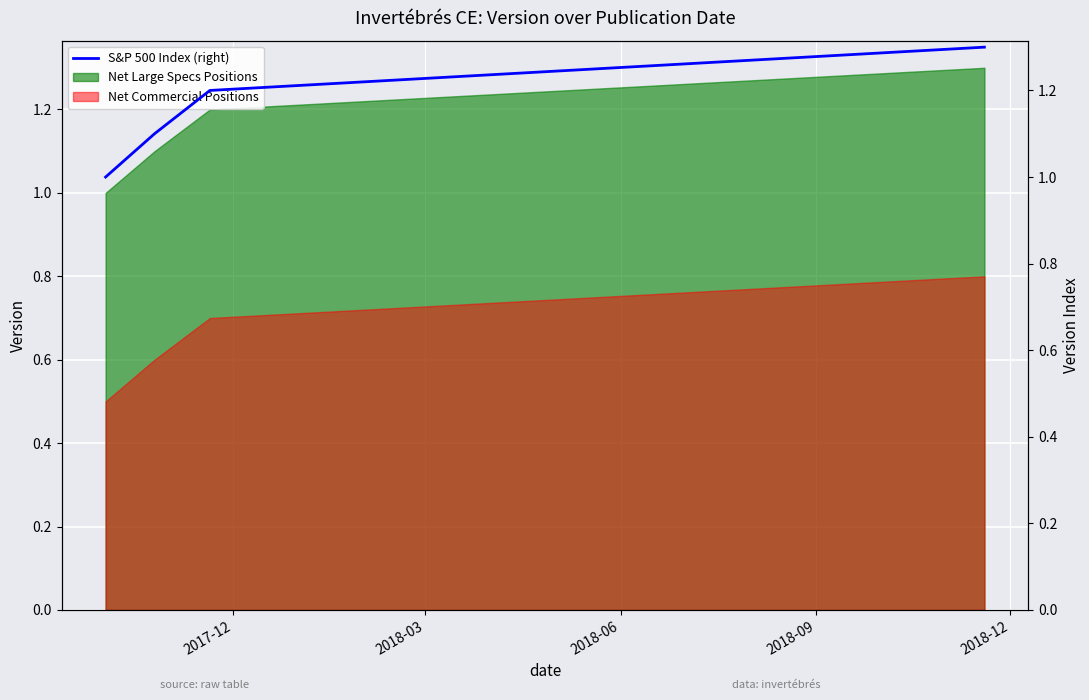

True or false: Net Commercial Positions and Net Large Specs Positions intersect in this chart.

False